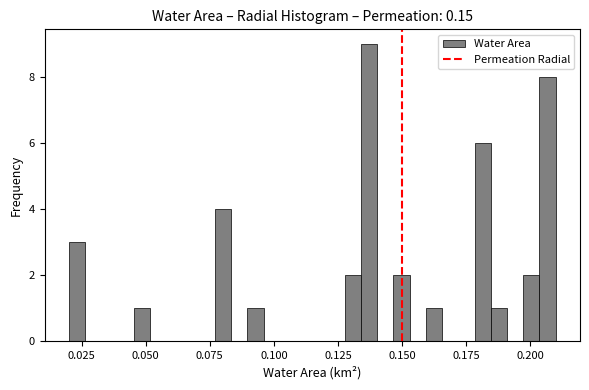

Around what value on the x-axis is the tallest bar? Give the approximate position of its centre, as read against the axis.

0.135